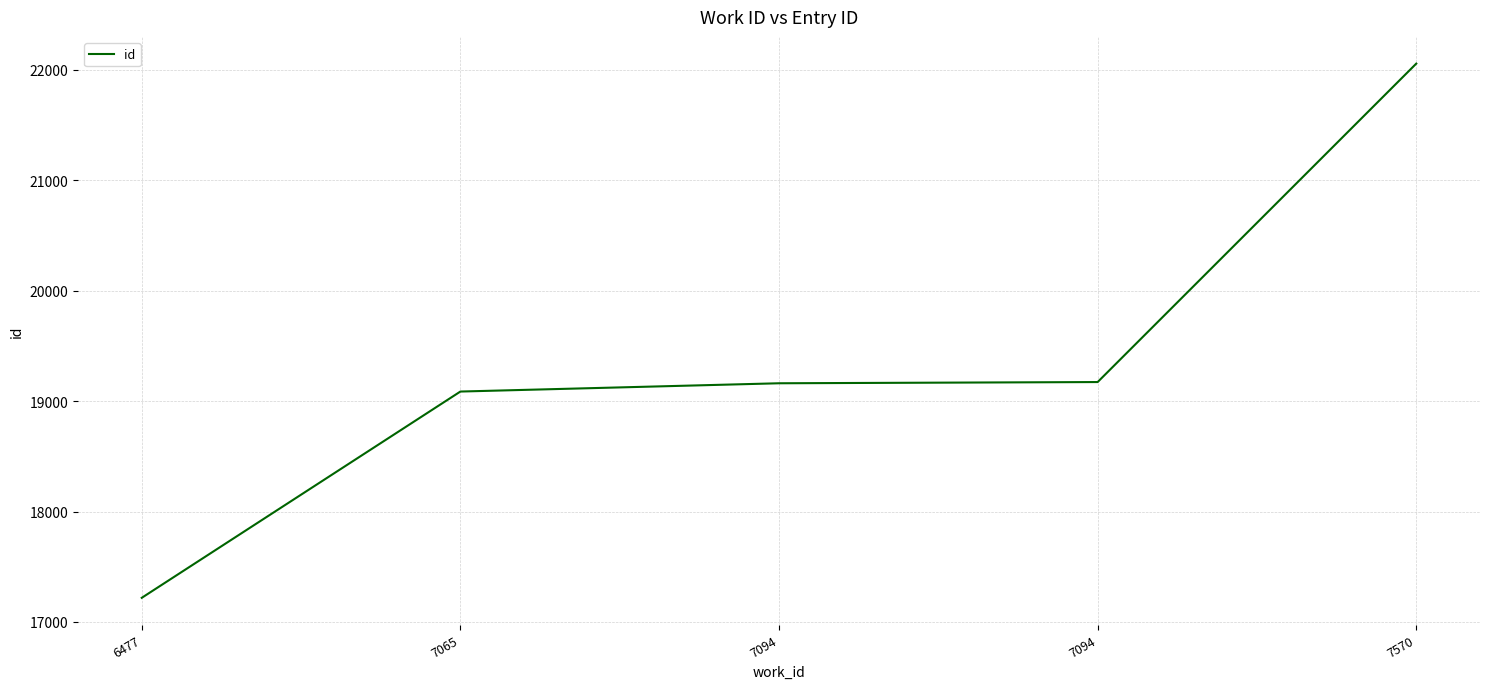

Does the chart display data point markers on the line(s)?

No